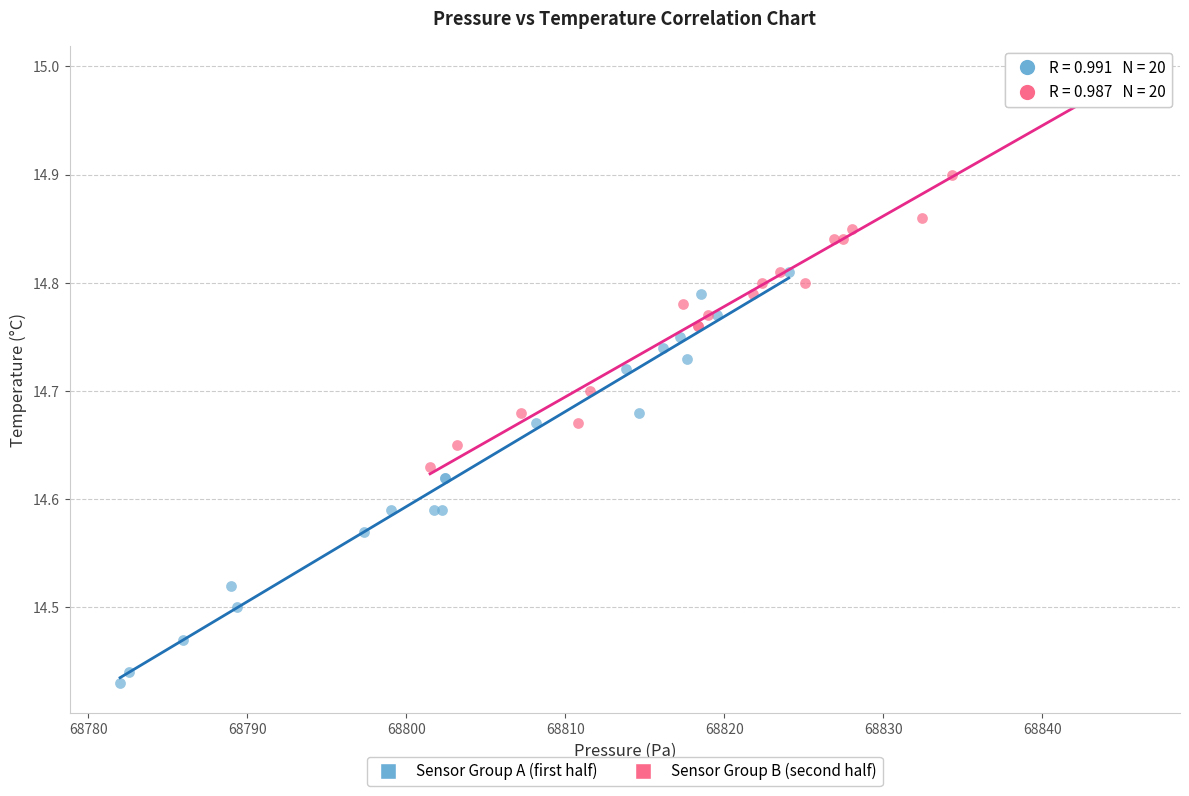

Which series contains the highest Y value?

Sensor Group B (second half)